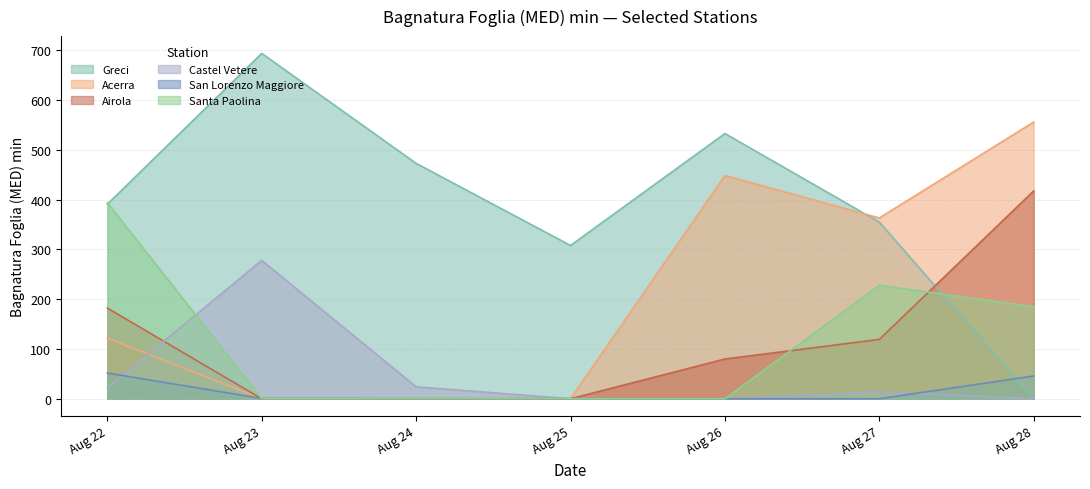

What is the value of the Acerra point at the 7th from the left?

556.0